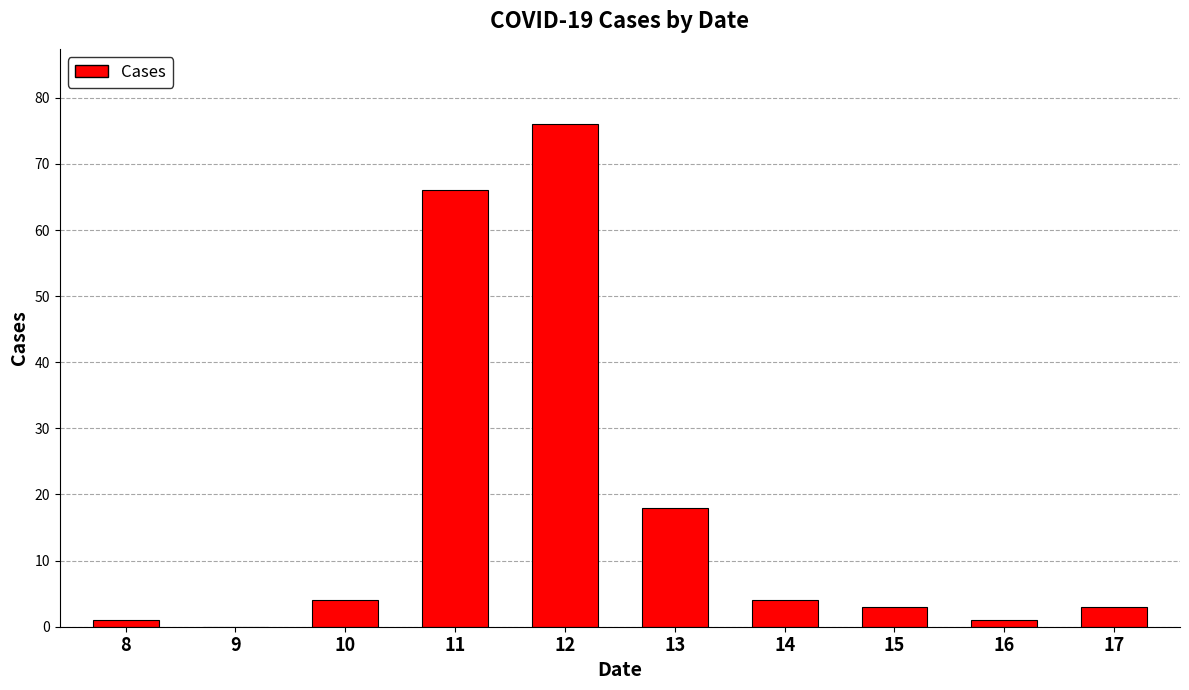

What is the ratio of the value at 11 to the value at 15?

22.0